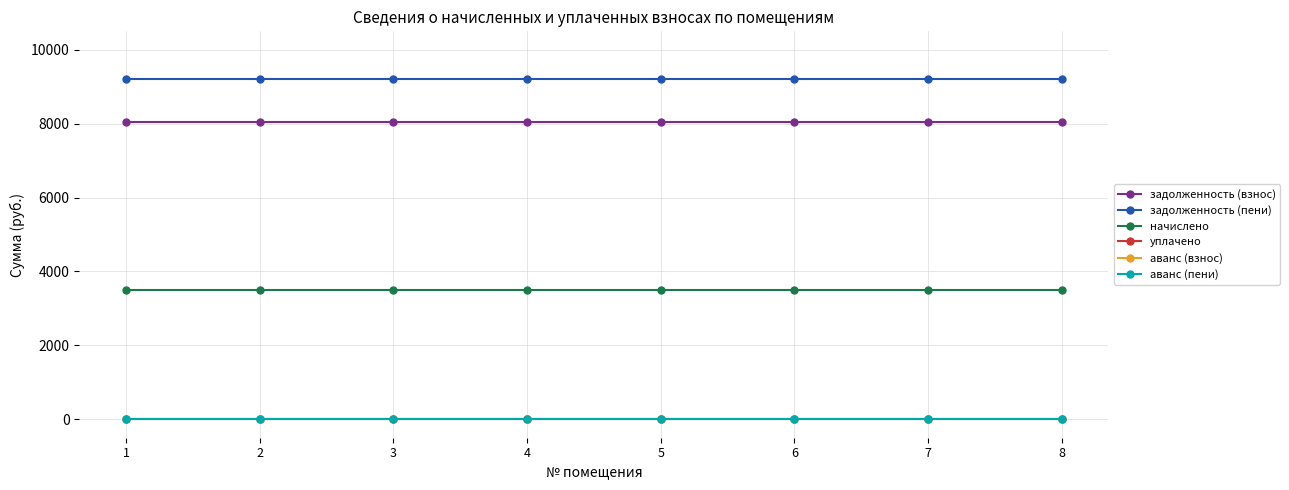

Which category has the highest value in the аванс (взнос) series?

1